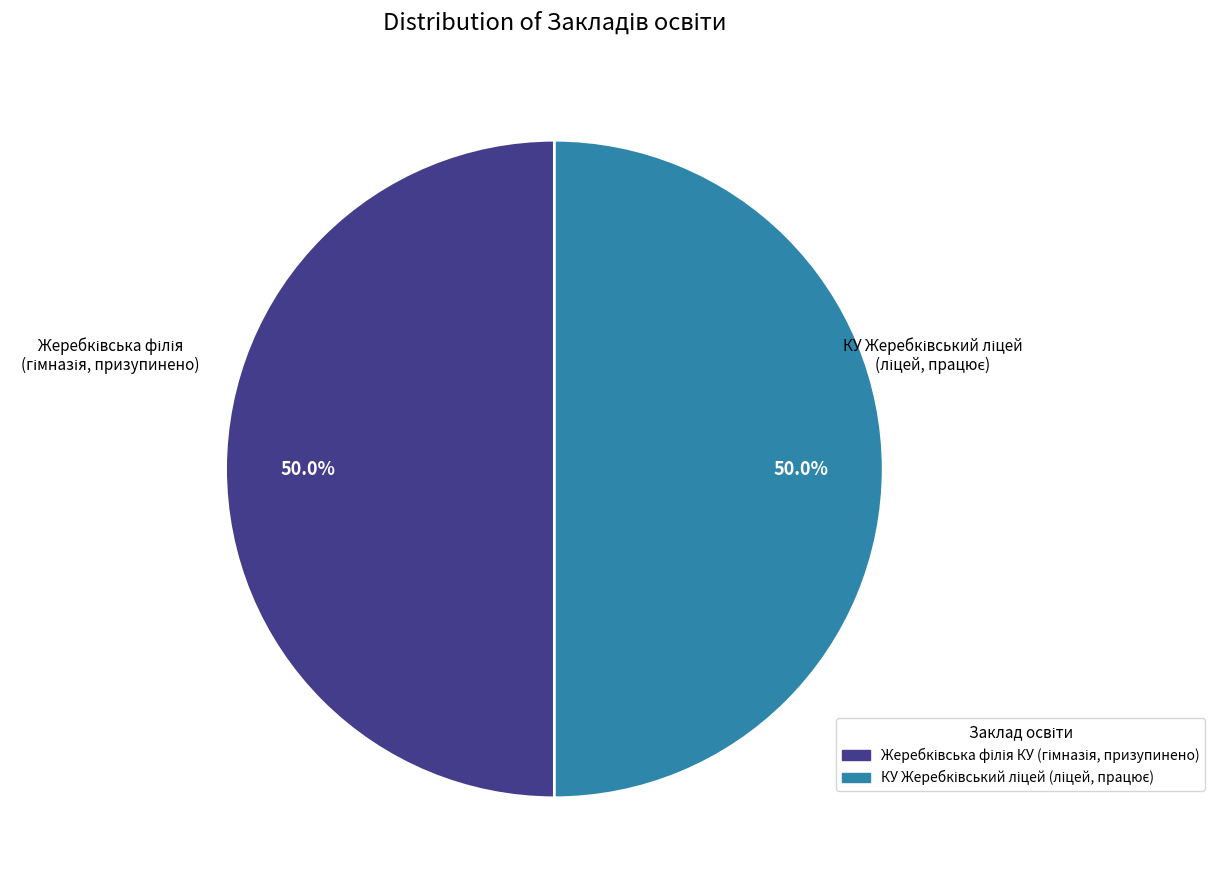

Which category has the biggest portion of the pie?

КУ Жеребківський ліцей (ліцей, працює)